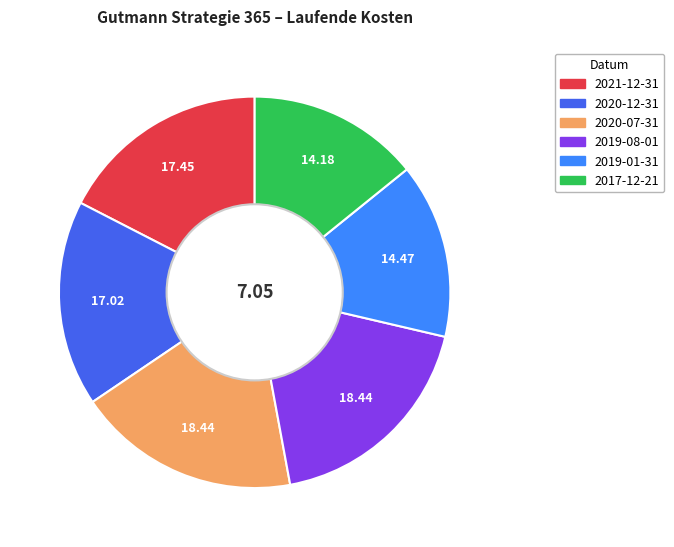

Combined, do 2019-08-01 and 2021-12-31 account for over 50%?

No